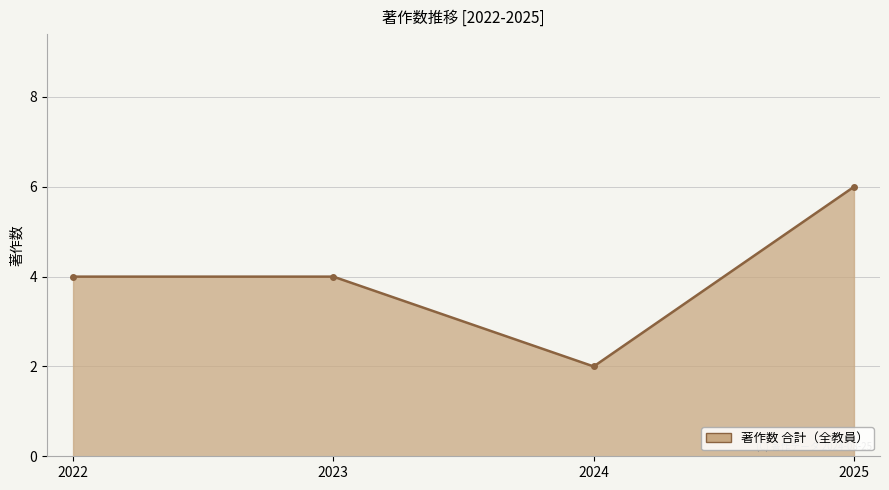

The chart shows a value of 10 at 2025. True or false?

False